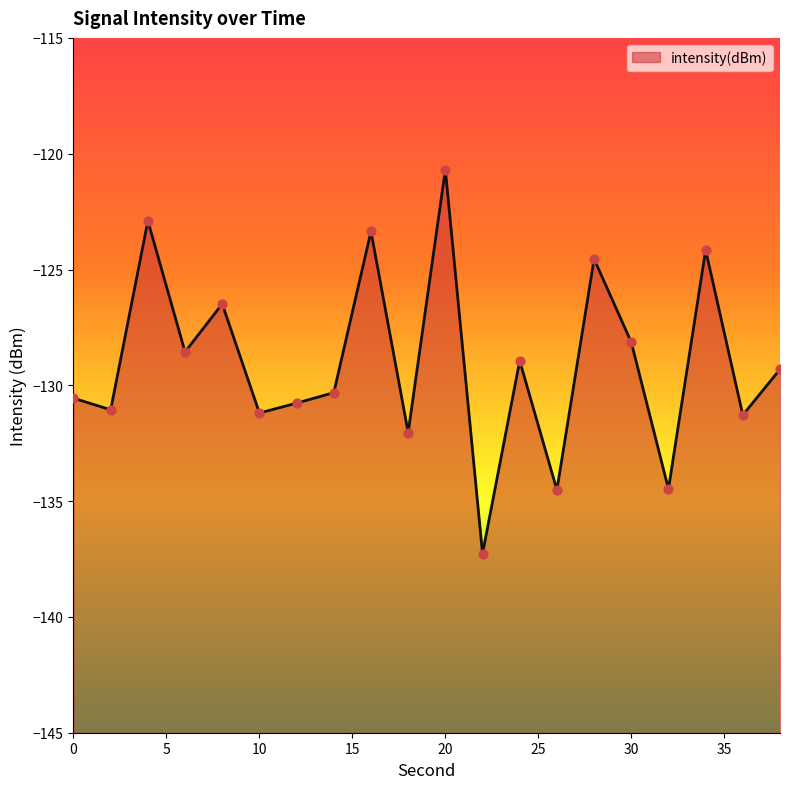

What is the change in value from 0 to 30?

+2.4